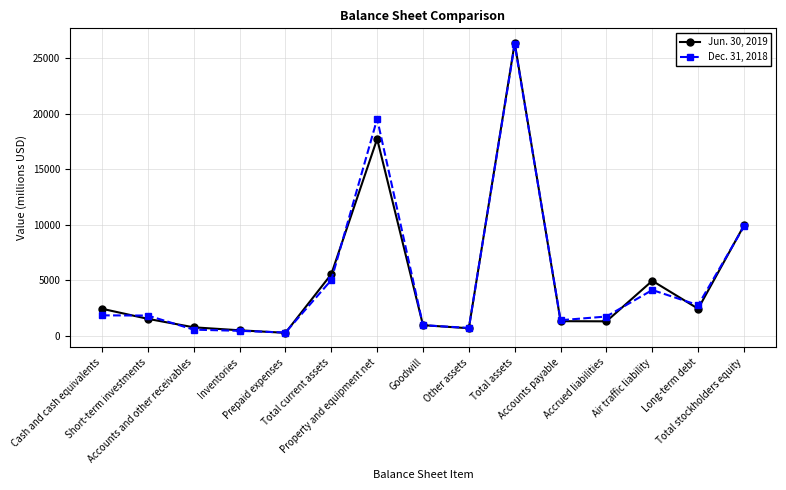

What is the sum of all Dec. 31, 2018 values?

77437